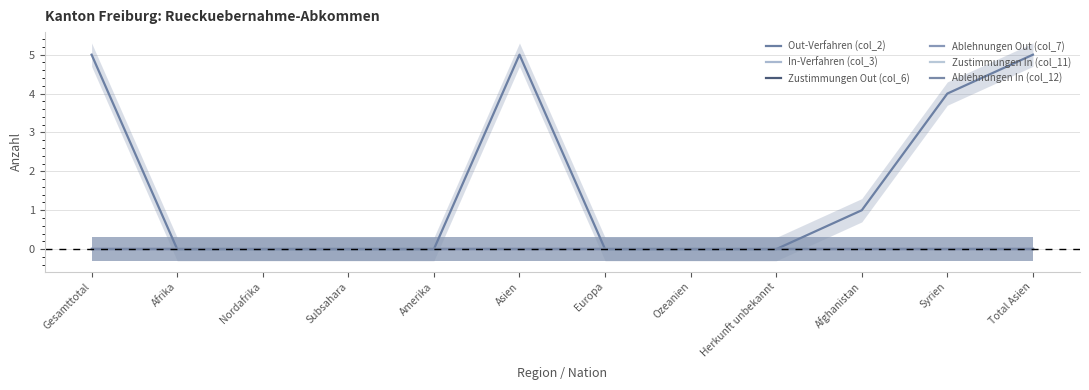

What position from the left is Syrien?

11